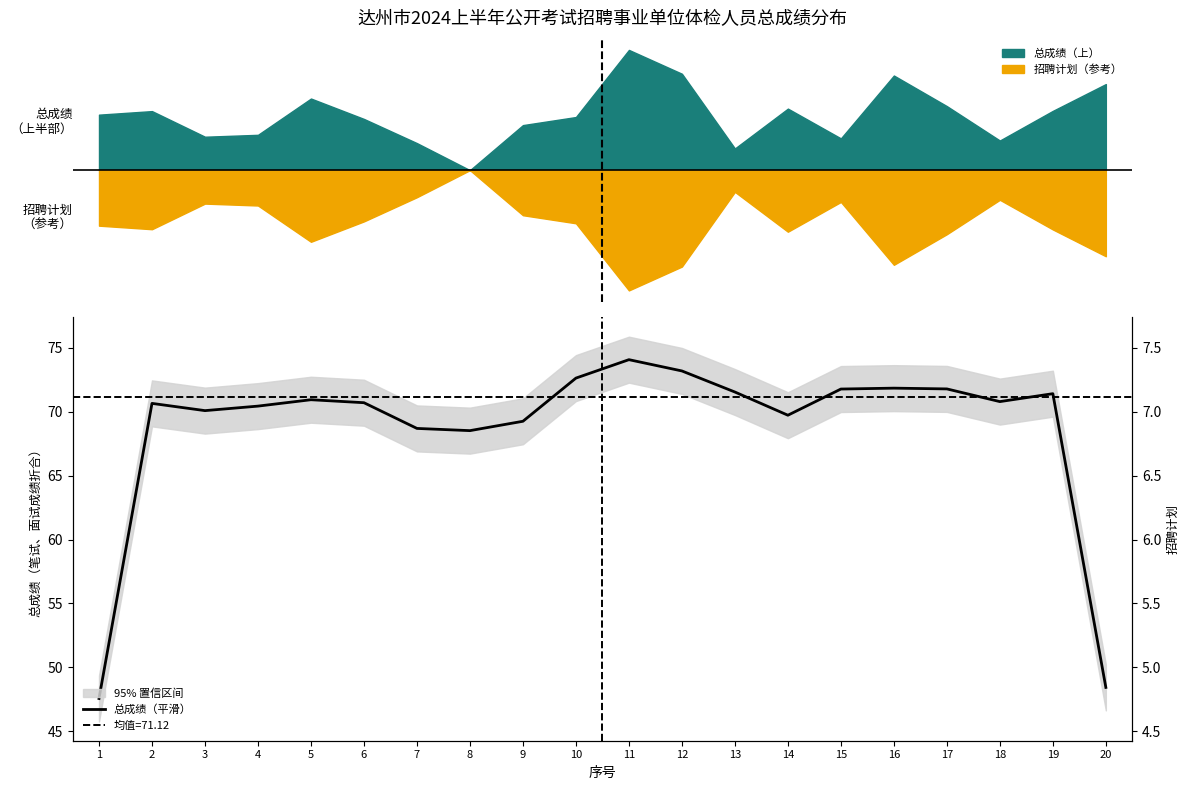

Which label corresponds to the largest value in the chart?

11